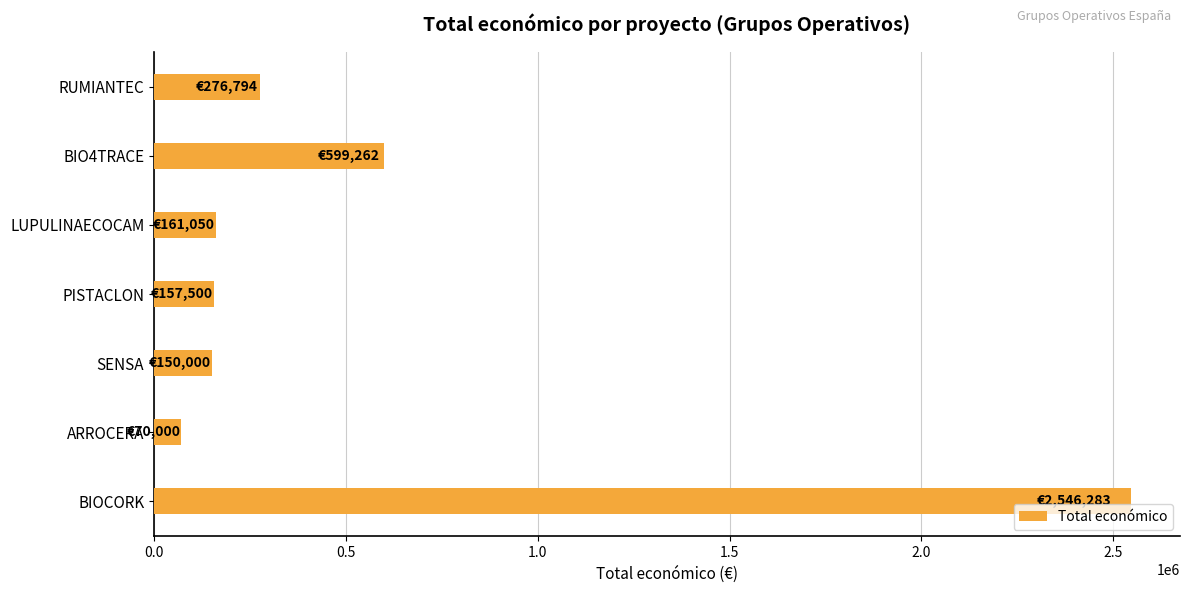

Approximately how many times larger is the value at SENSA compared to PISTACLON?

1.0